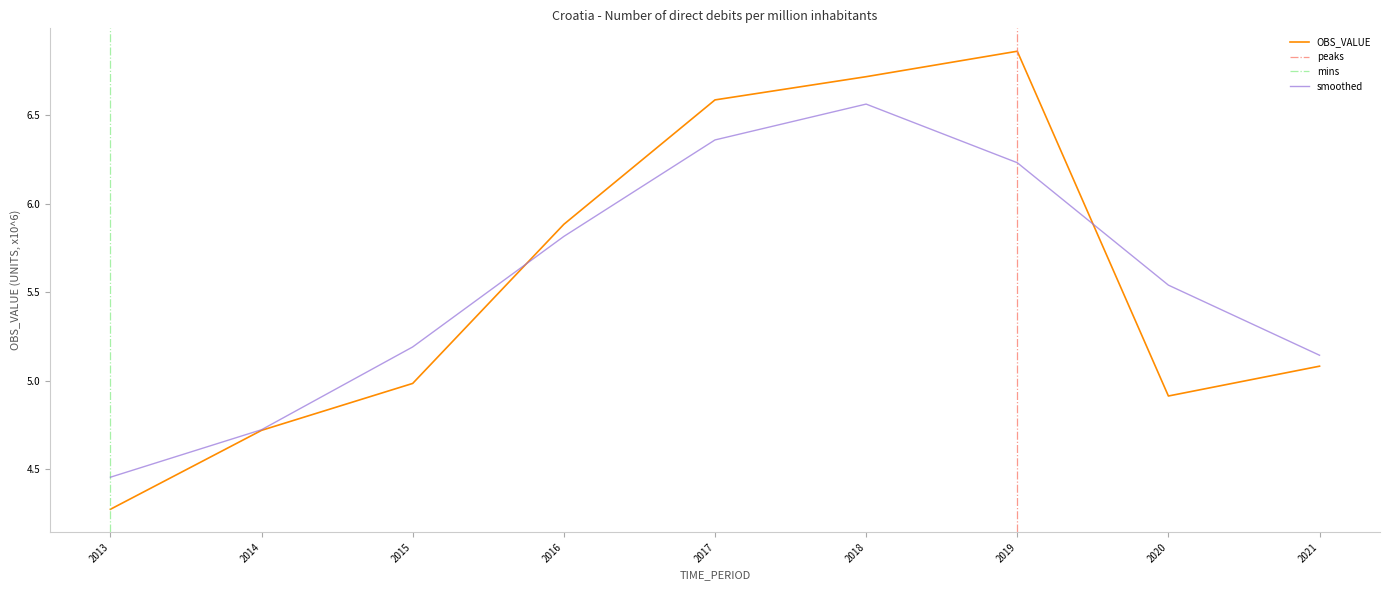

What is the change in value from 2014 to 2021?

+0.4